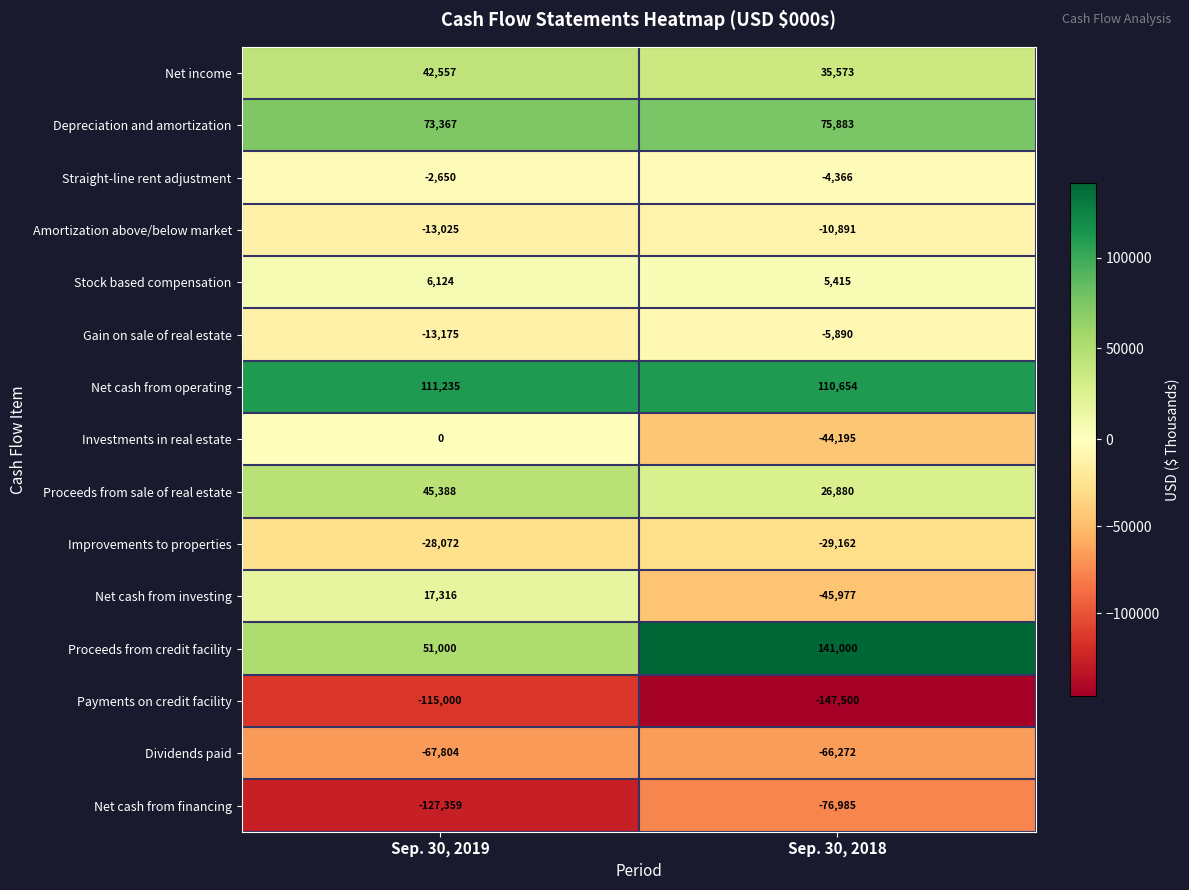

At which category does the chart reach its minimum across all series?

Sep. 30, 2018